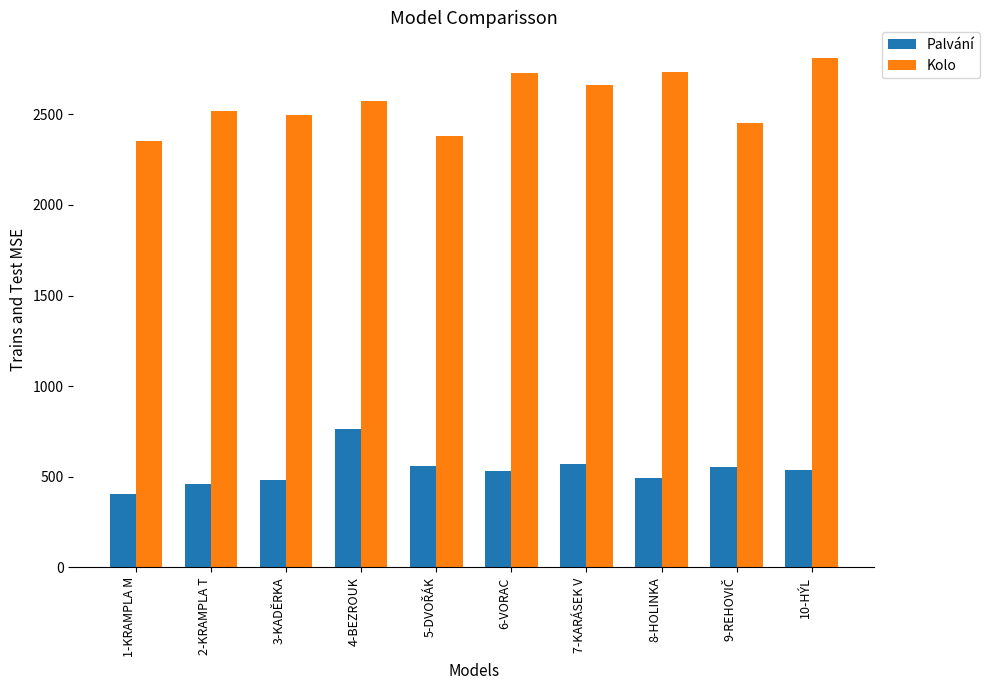

Does the chart contain stacked bars?

No